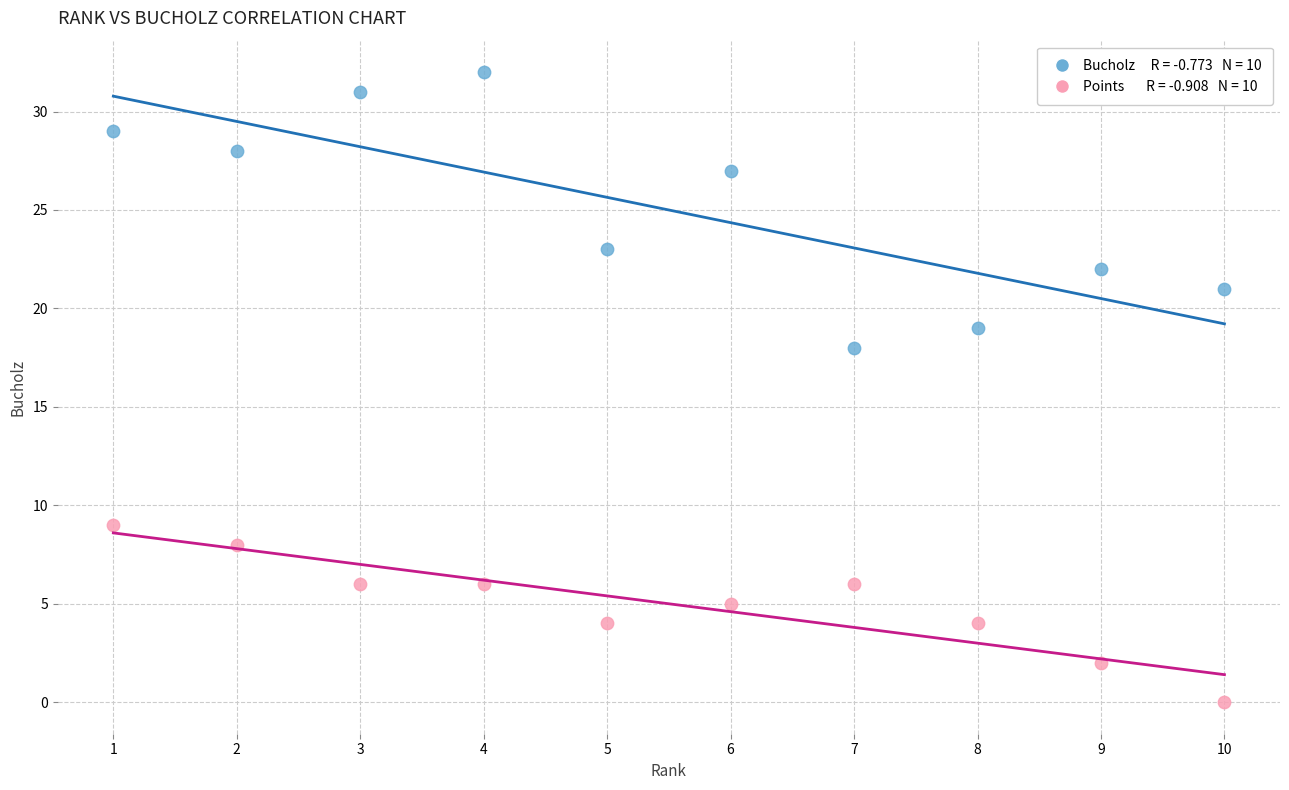

Across all series, what Y value is closest to 16?

18